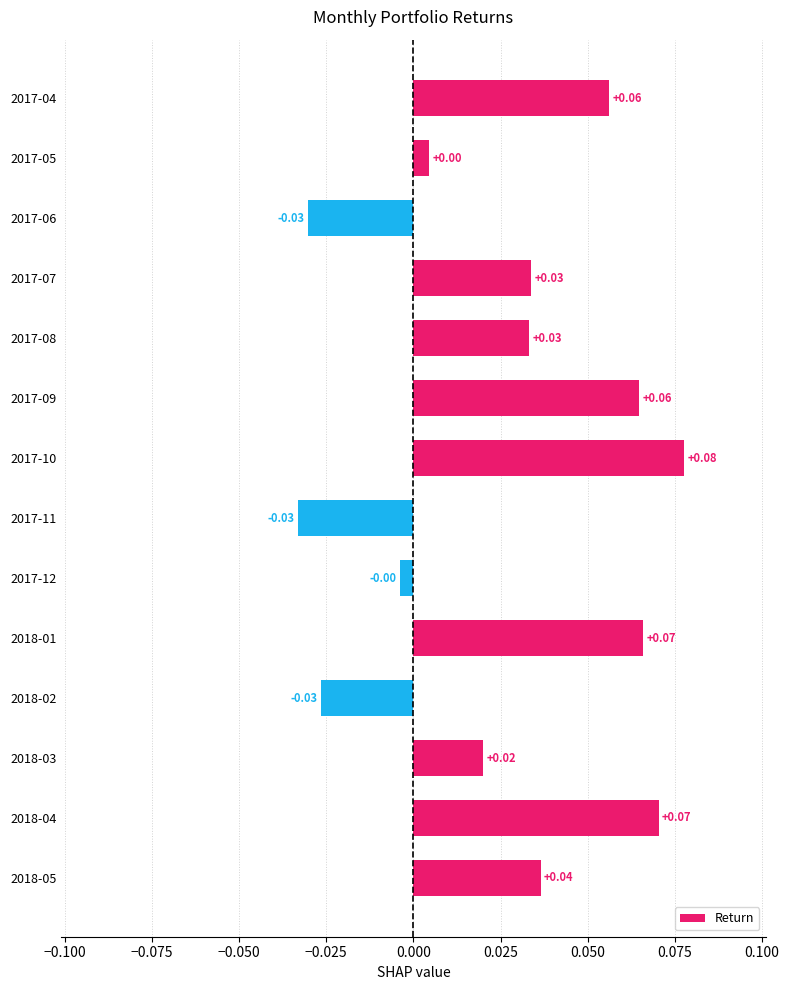

Between 2017-11 and 2017-05, which is larger?

2017-05